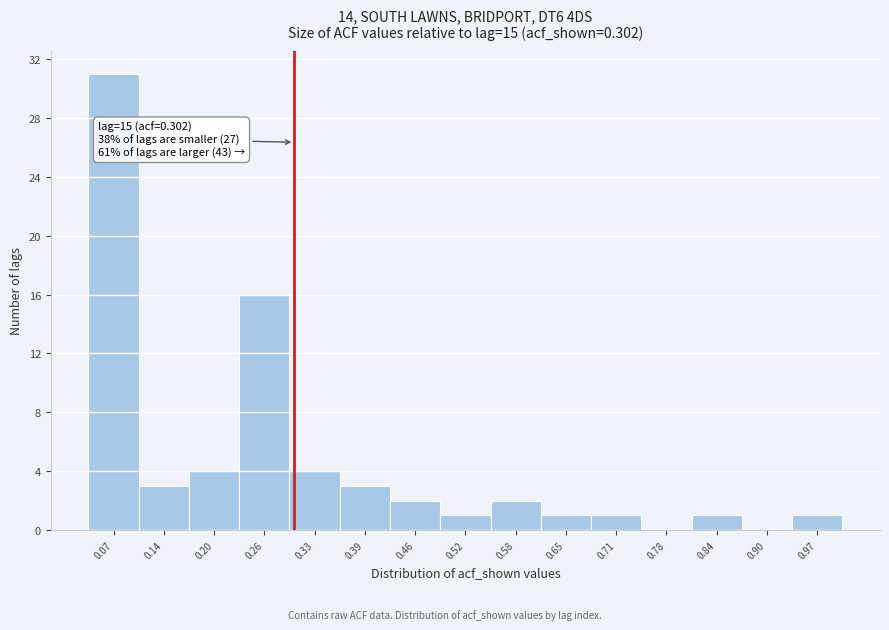

Which range on the x-axis has the tallest bar?

0.040 to 0.104